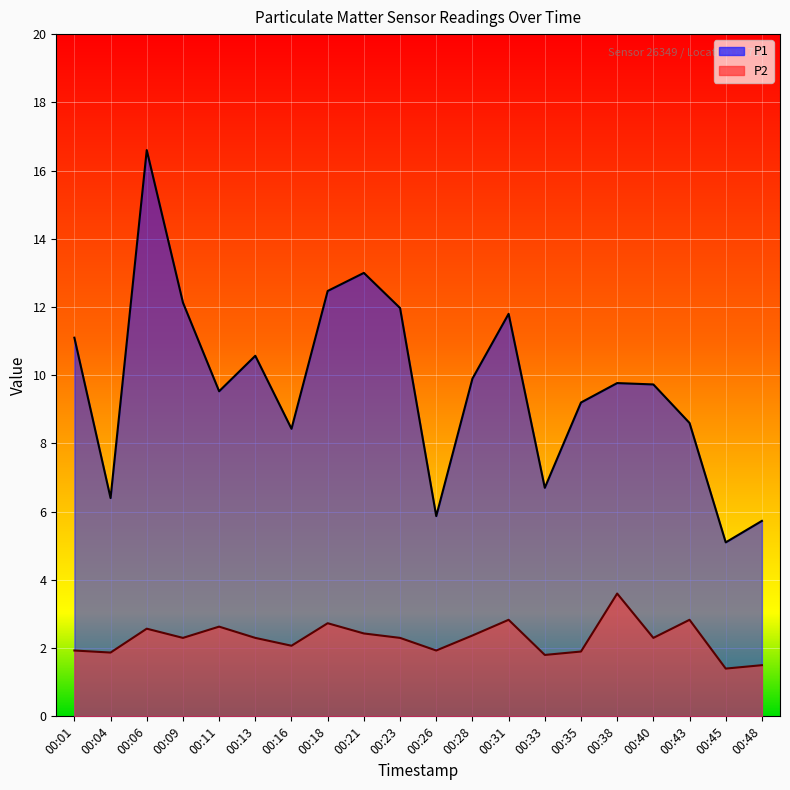

What is the average value of the P1 series?

9.7